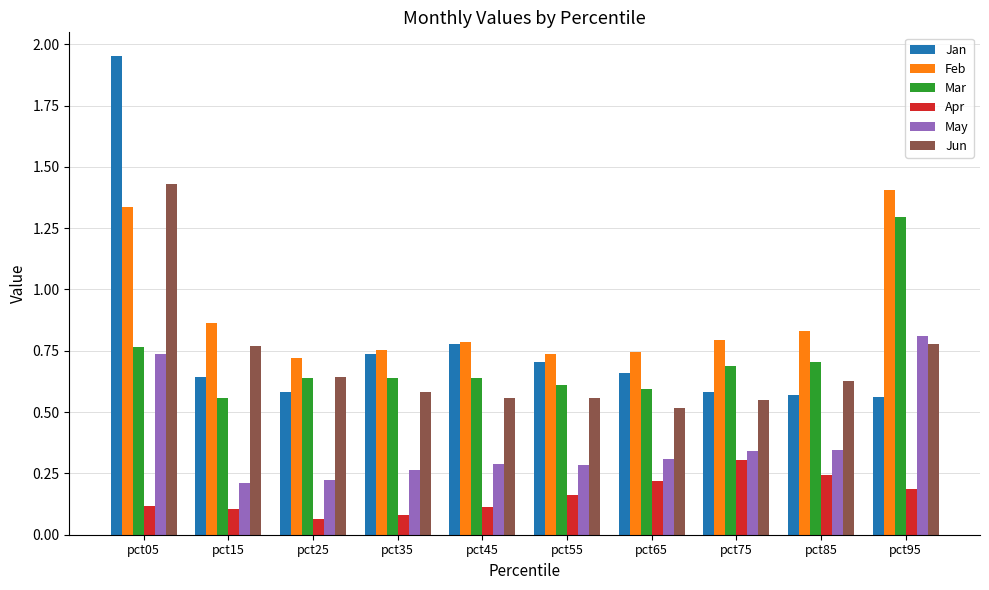

How many May values are between 0 and 1?

10